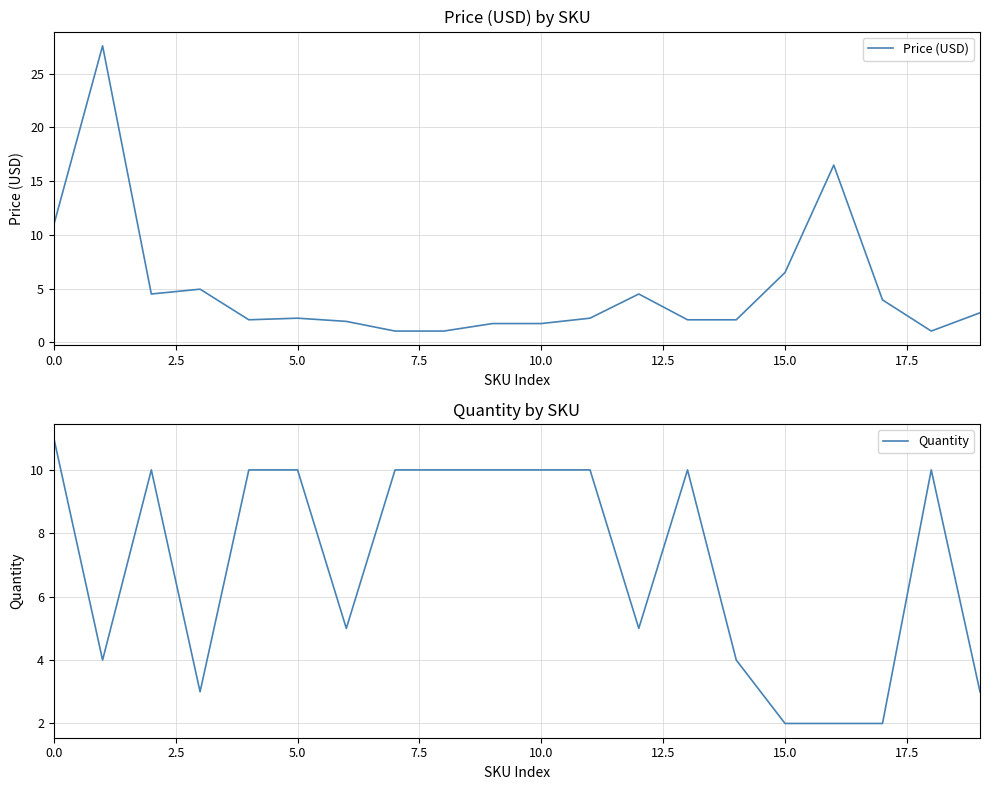

True or false: Quantity has a value of 2.0 at 17.

True